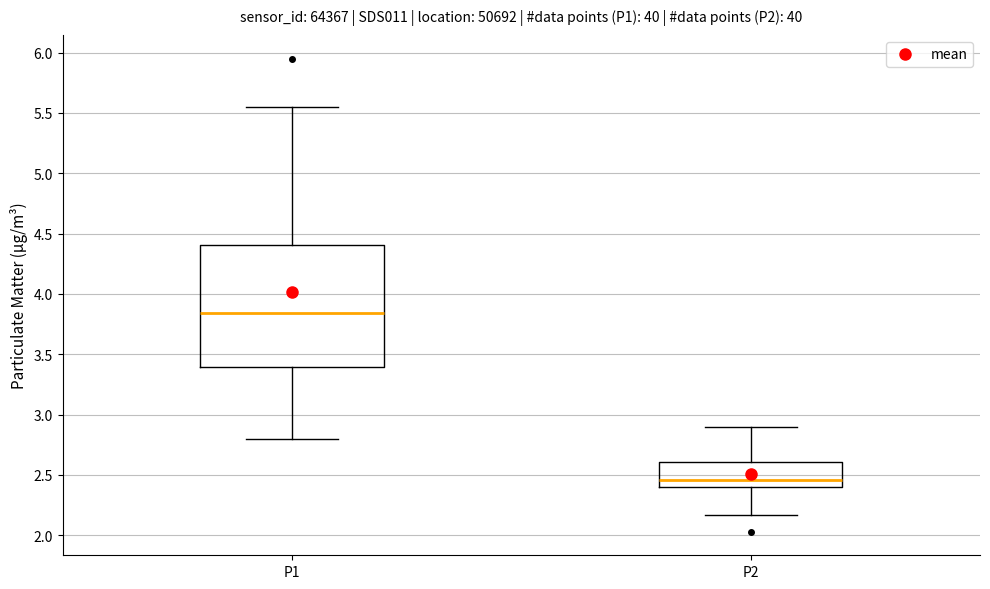

Reading left to right, transcribe this box plot: for each box, give where its median line is, the range the box spans, and where its two whiskers end, as read against the y-axis. The values are not printed on the chart, so give them approximately, as read against the axis.

P1: median 3.85, box 3.40 to 4.40, whiskers 2.80 to 5.55
P2: median 2.45, box 2.40 to 2.60, whiskers 2.15 to 2.90